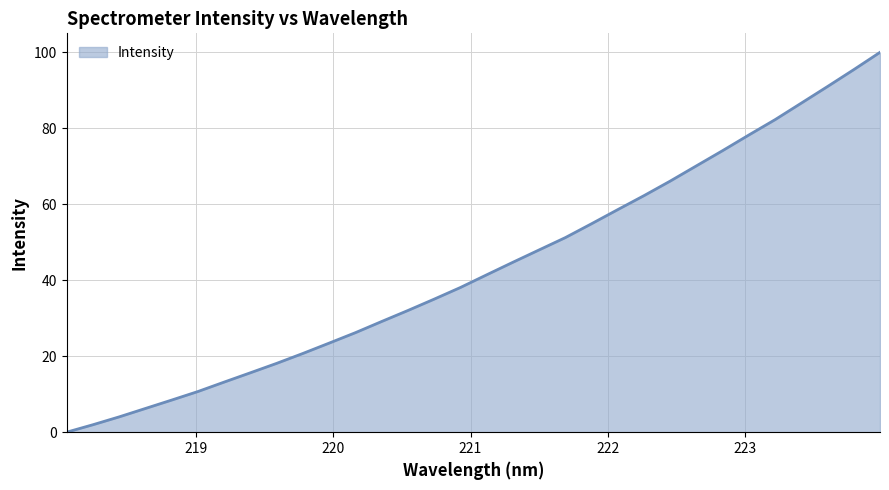

What is the difference between the maximum and minimum values?

100.0